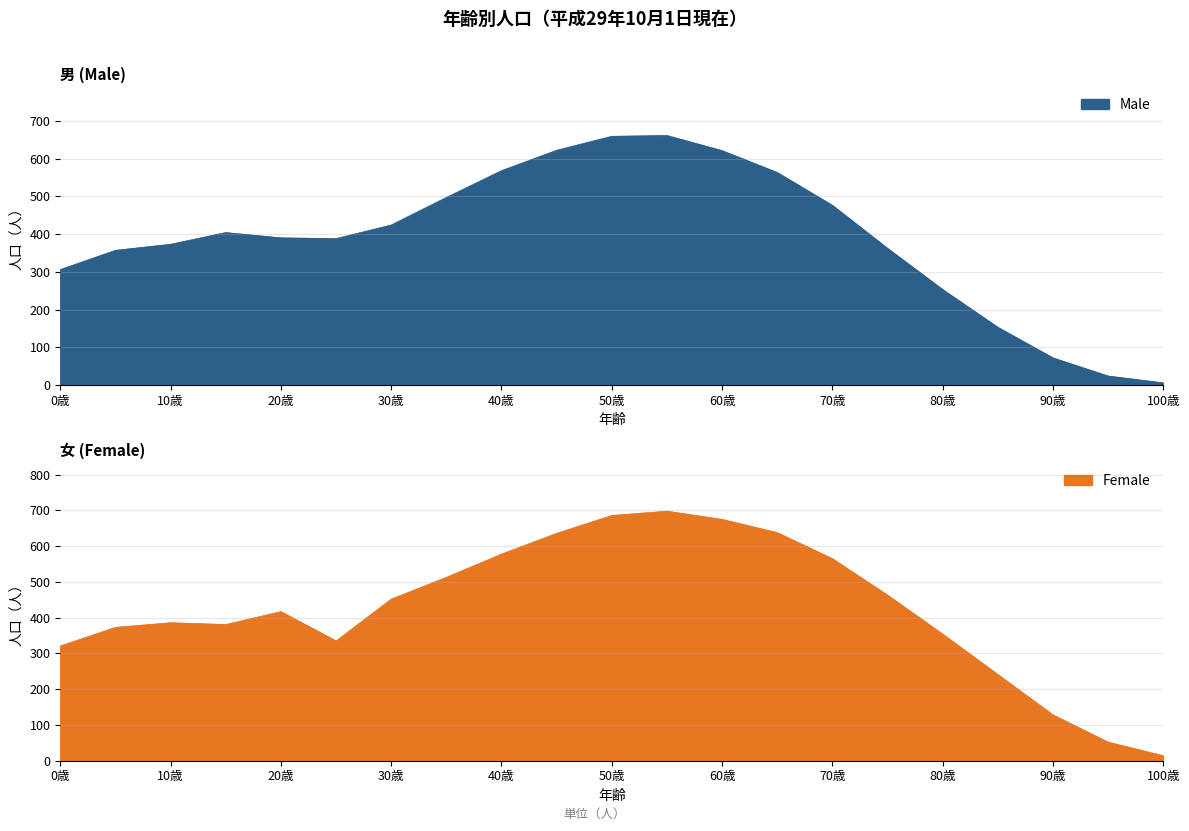

Where is the first local maximum for Female?

10歳